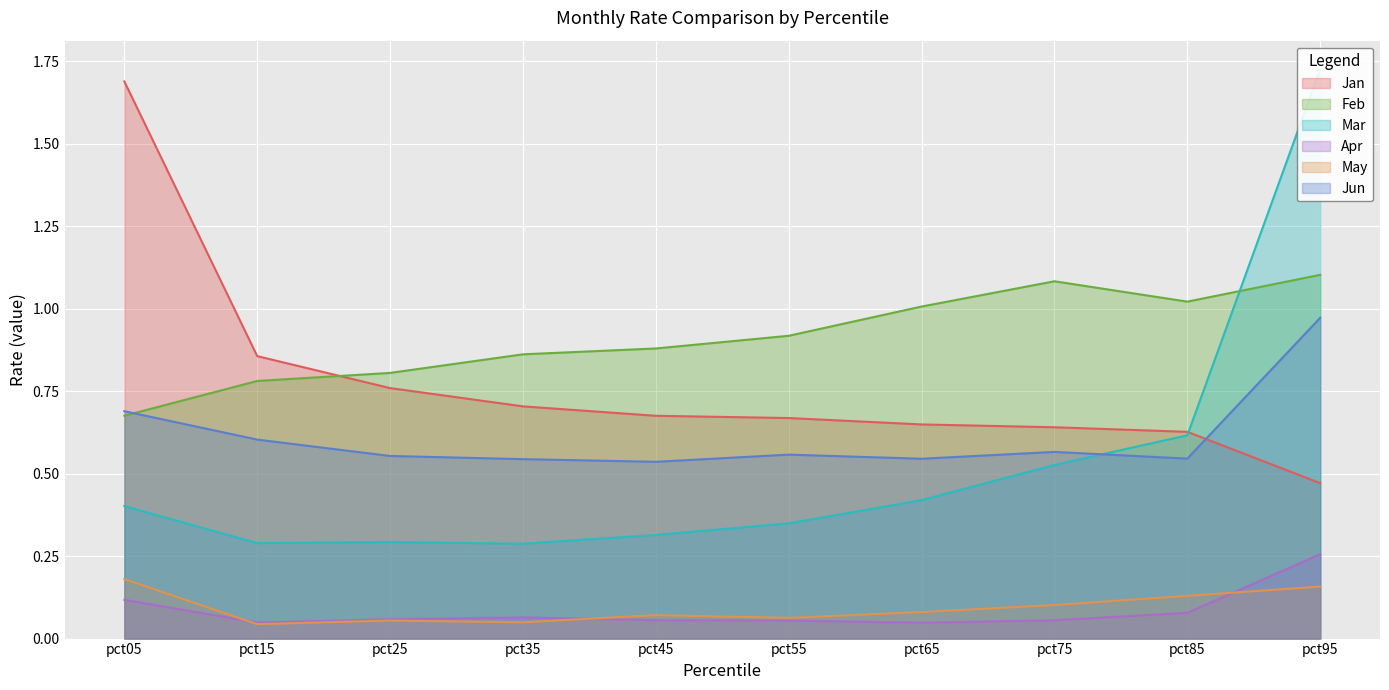

Reading left to right, transcribe all the data shown in this chart.

Jan: pct05=1.7	pct15=0.9	pct25=0.8	pct35=0.7	pct45=0.7	pct55=0.7	pct65=0.6	pct75=0.6	pct85=0.6	pct95=0.5
Feb: pct05=0.7	pct15=0.8	pct25=0.8	pct35=0.9	pct45=0.9	pct55=0.9	pct65=1.0	pct75=1.1	pct85=1.0	pct95=1.1
Mar: pct05=0.4	pct15=0.3	pct25=0.3	pct35=0.3	pct45=0.3	pct55=0.3	pct65=0.4	pct75=0.5	pct85=0.6	pct95=1.7
Apr: pct05=0.1	pct15=0.0	pct25=0.1	pct35=0.1	pct45=0.1	pct55=0.1	pct65=0.0	pct75=0.1	pct85=0.1	pct95=0.3
May: pct05=0.2	pct15=0.0	pct25=0.1	pct35=0.0	pct45=0.1	pct55=0.1	pct65=0.1	pct75=0.1	pct85=0.1	pct95=0.2
Jun: pct05=0.7	pct15=0.6	pct25=0.6	pct35=0.5	pct45=0.5	pct55=0.6	pct65=0.5	pct75=0.6	pct85=0.5	pct95=1.0